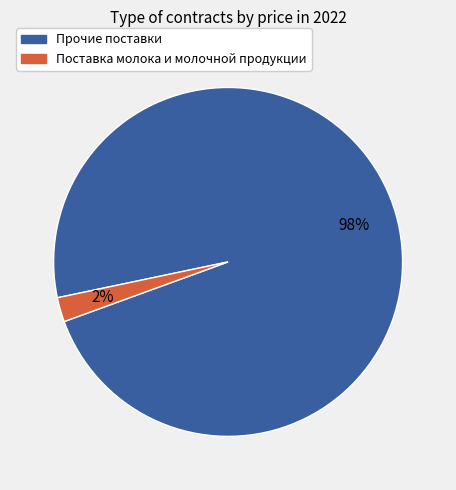

To the nearest percent, what portion does Поставка молока и молочной продукции represent?

2%